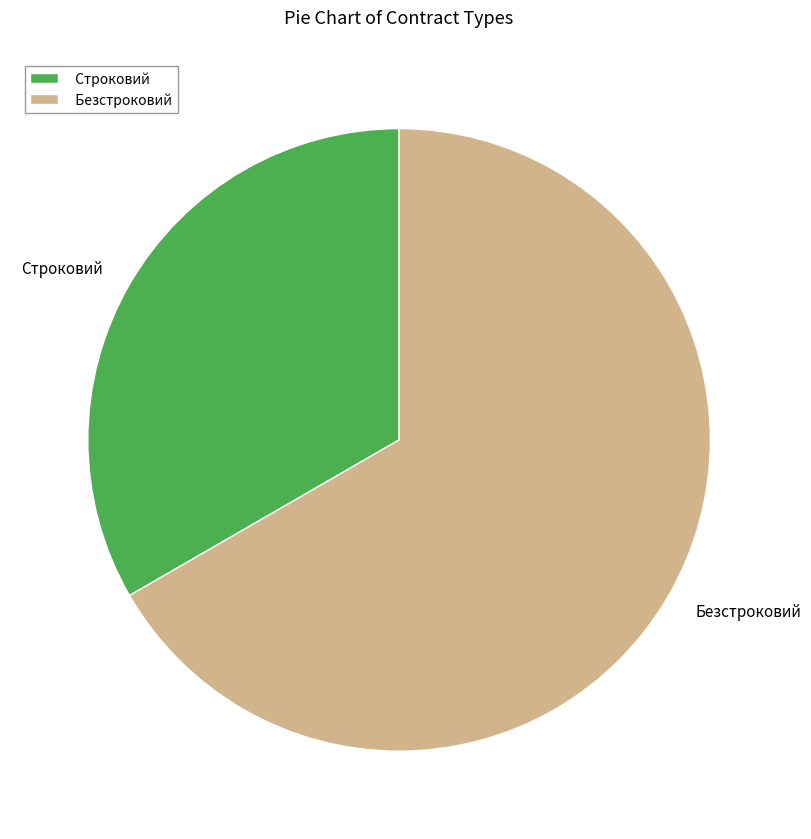

Combined, do Безстроковий and Строковий account for over 50%?

Yes